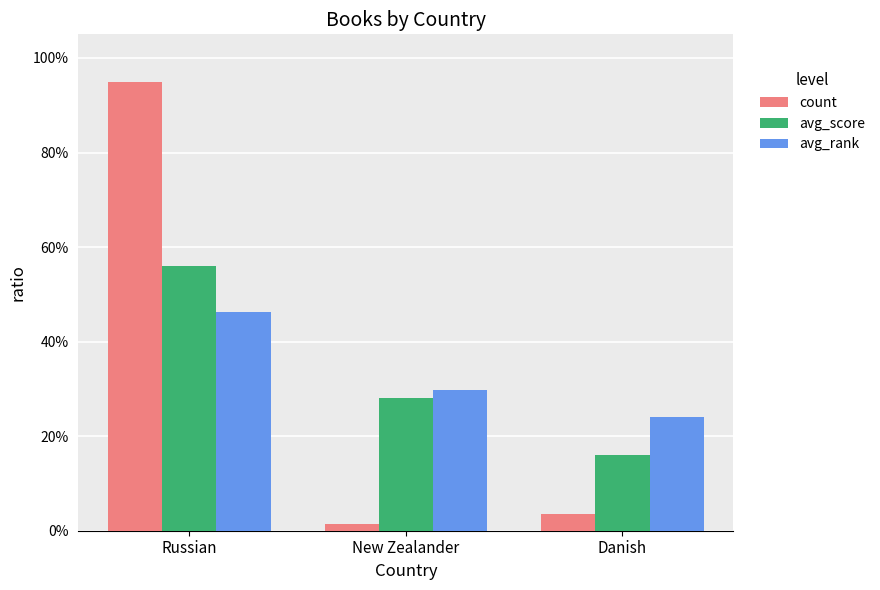

At which label does avg_rank reach its peak?

Russian